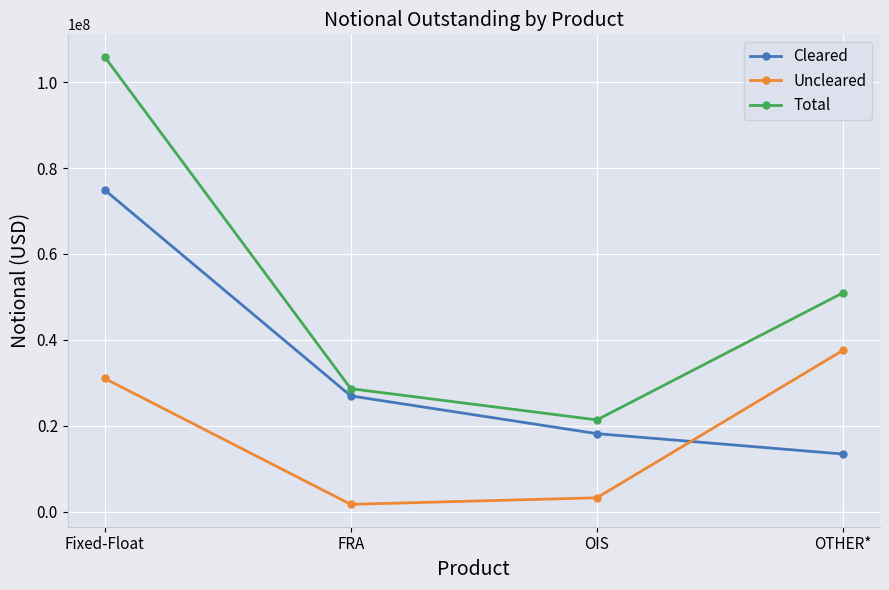

Which series has the largest total across all categories?

Total